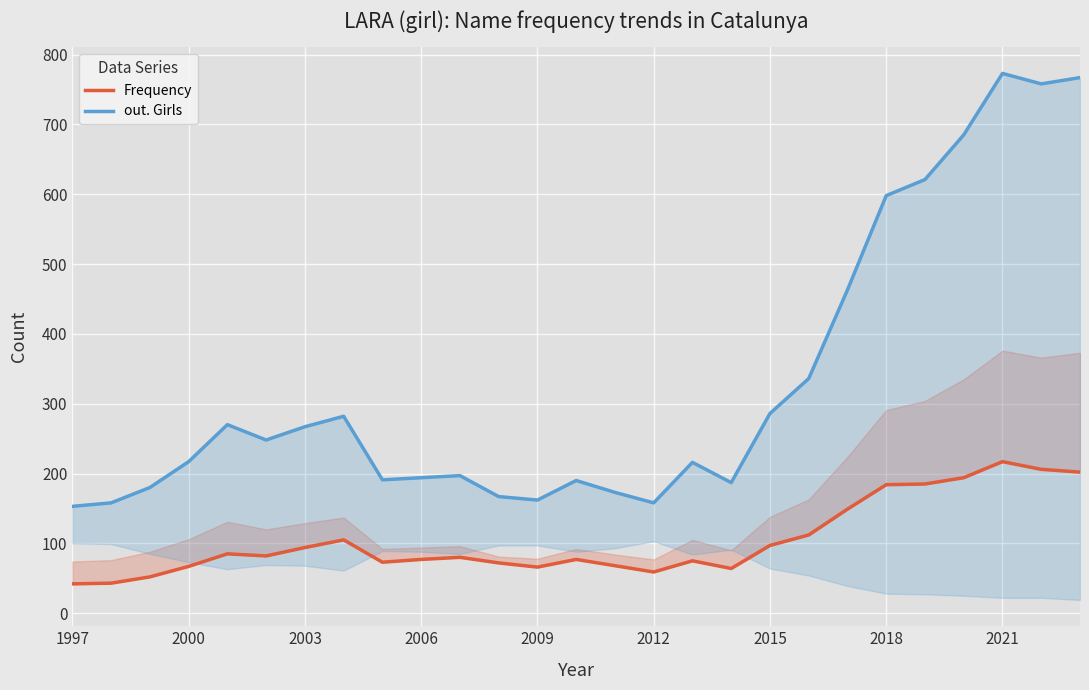

What is the label of the 1st point from the left?

1997